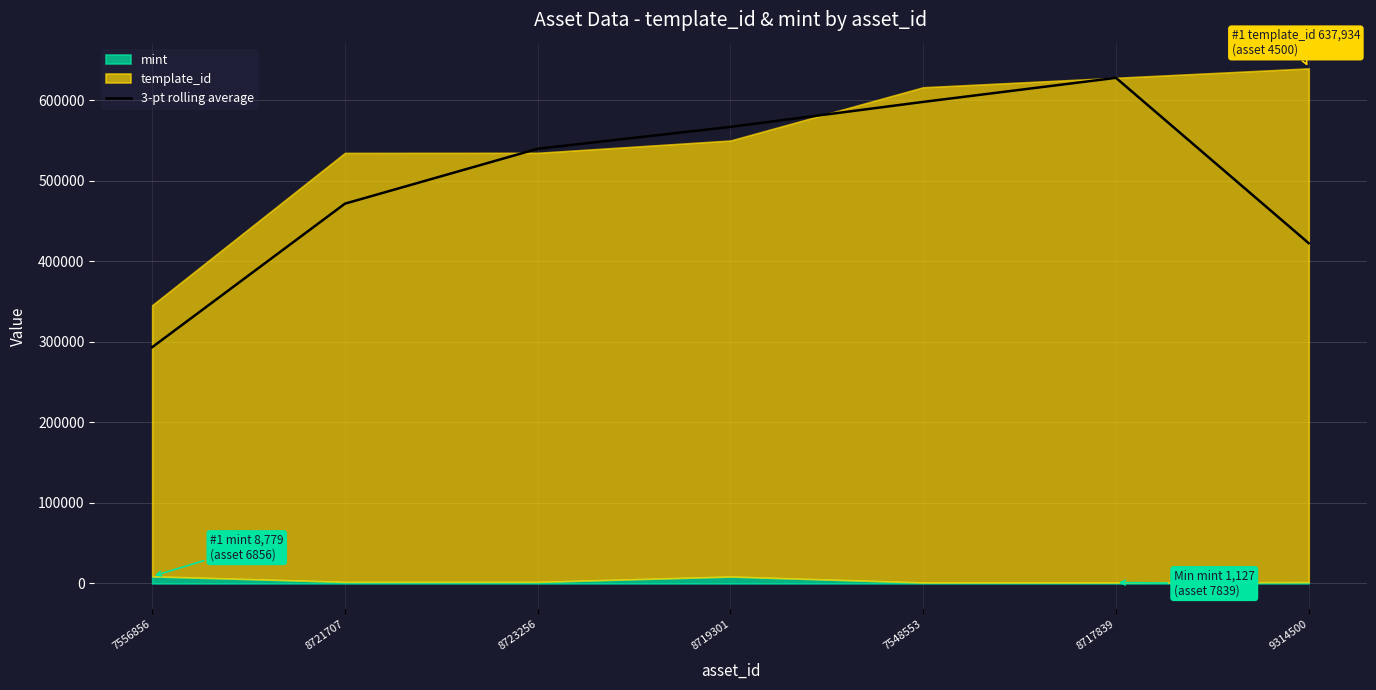

What is the sum of the values at 7556856 and 7548553?

891310.7